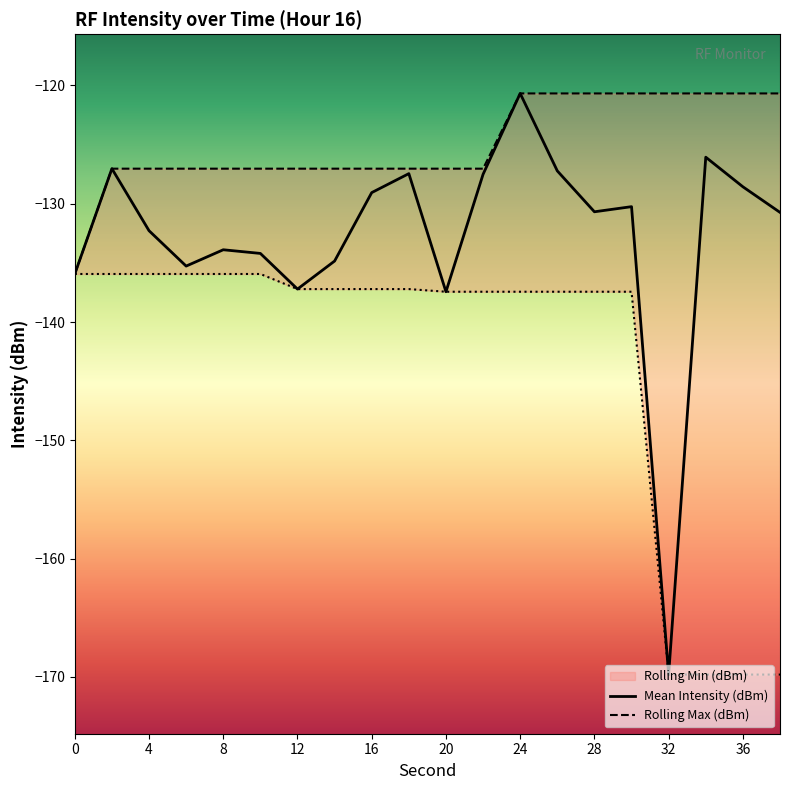

Is this an area chart (filled region under the line)?

No